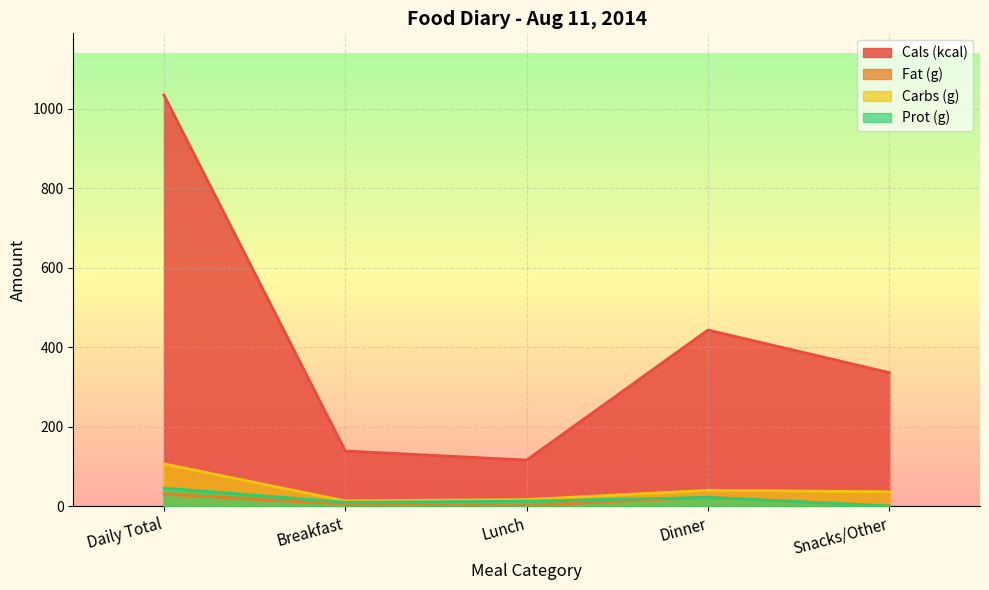

How many series are shown in this chart?

4